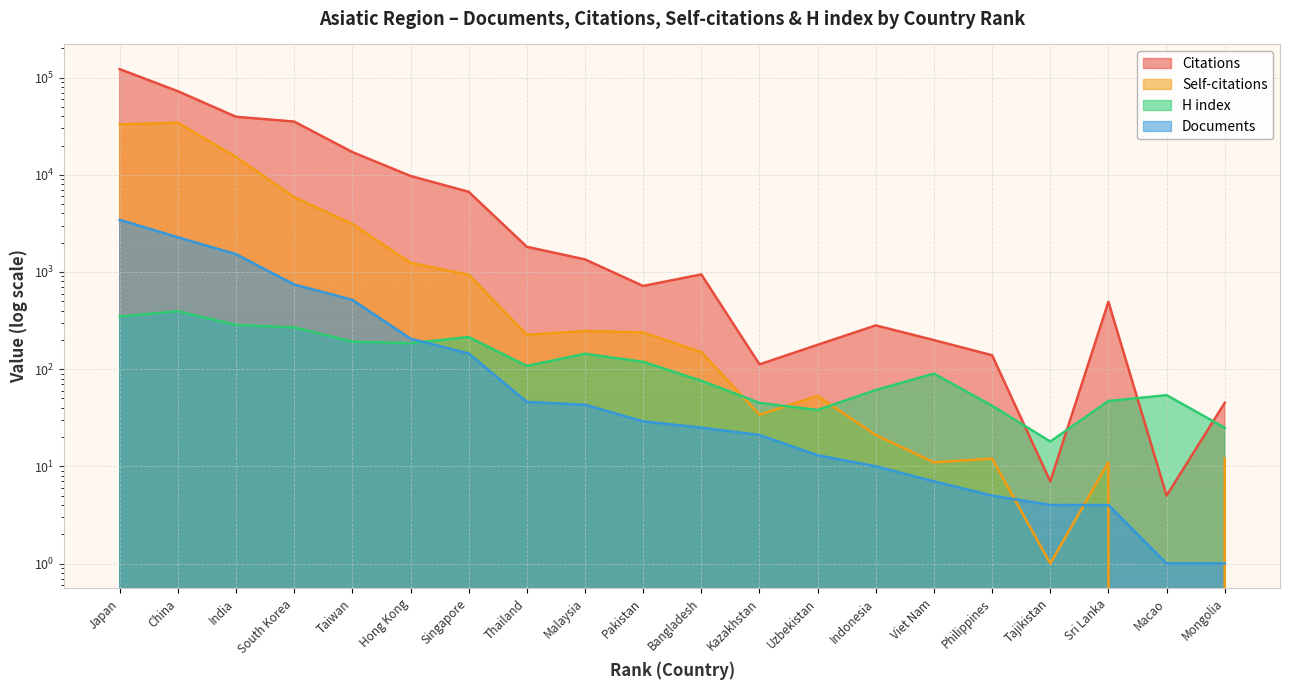

What is the difference between the H index values at Bangladesh and Indonesia?

15